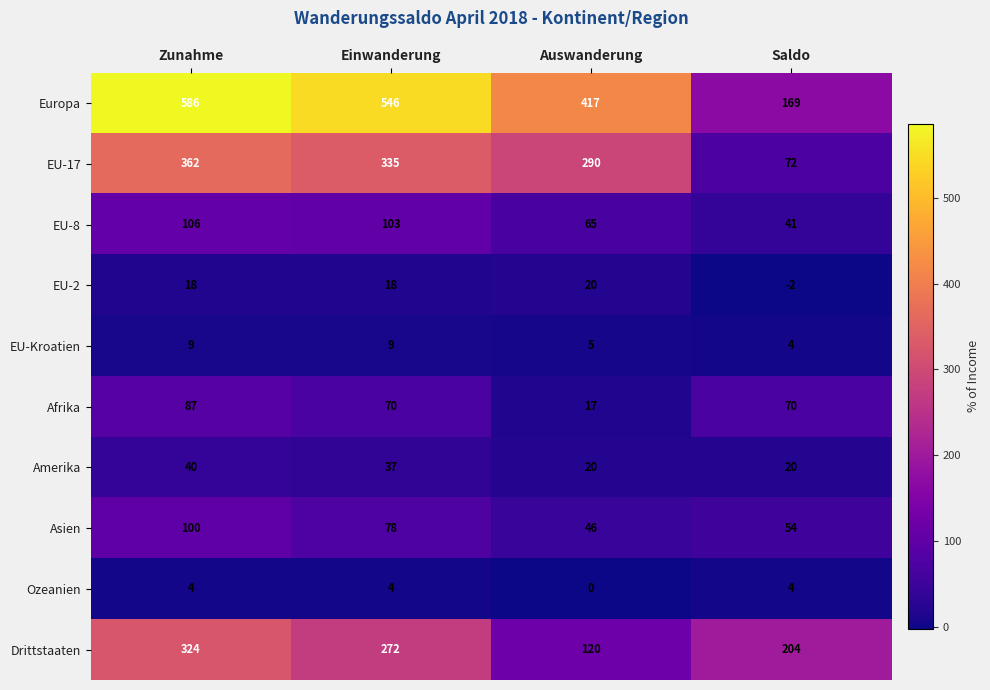

How many categories are shown in the chart?

4